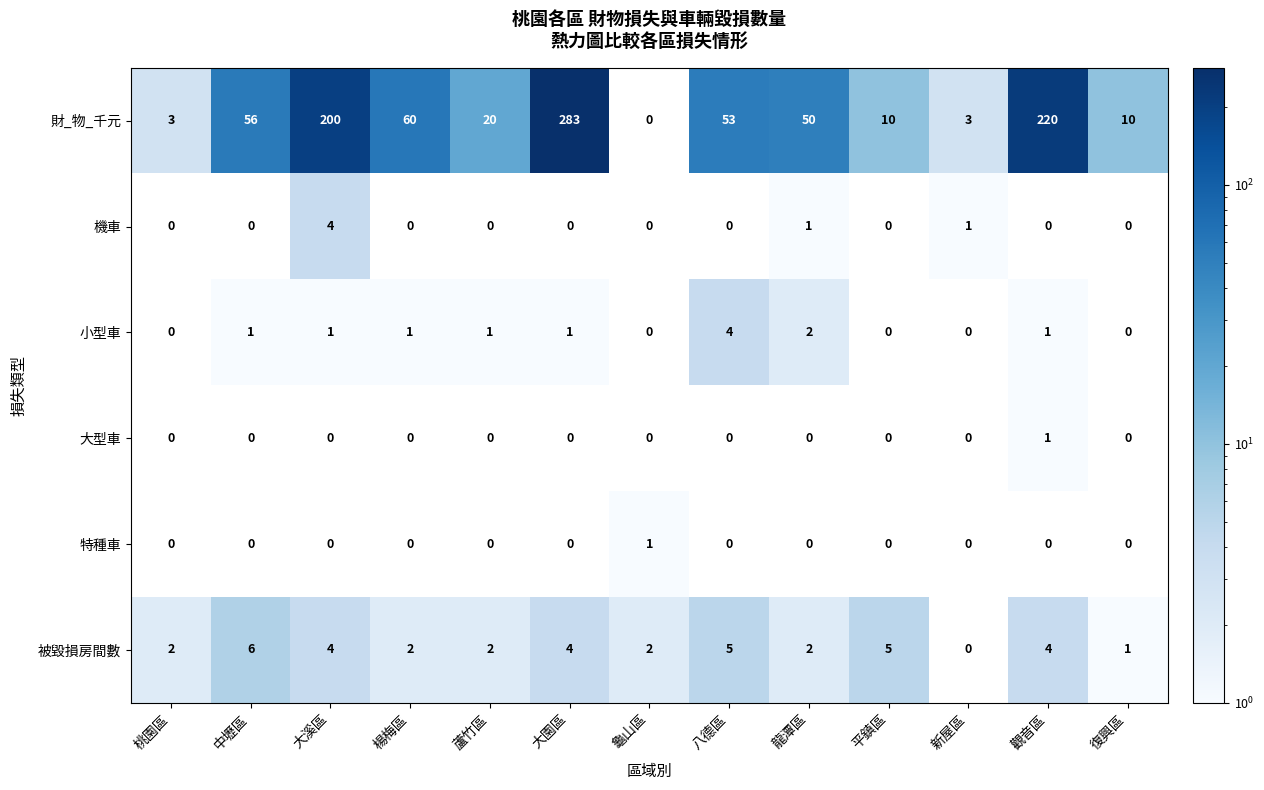

What value does the 財_物_千元 series have at 楊梅區?

60